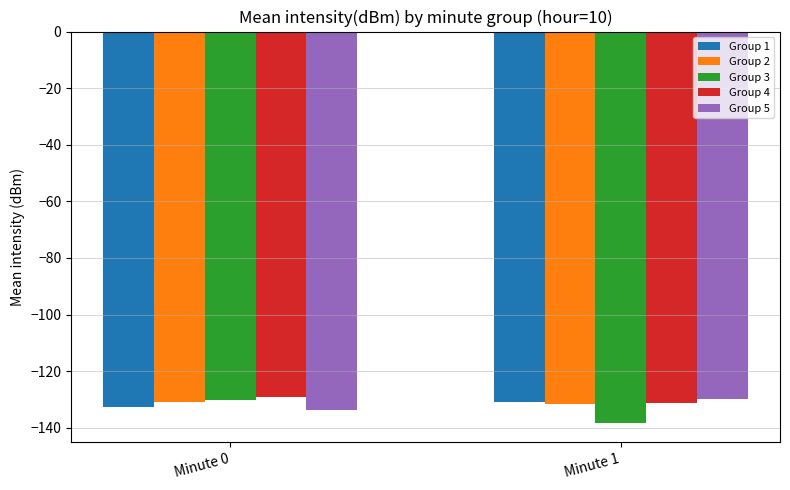

What is the maximum value for Group 4?

-129.3